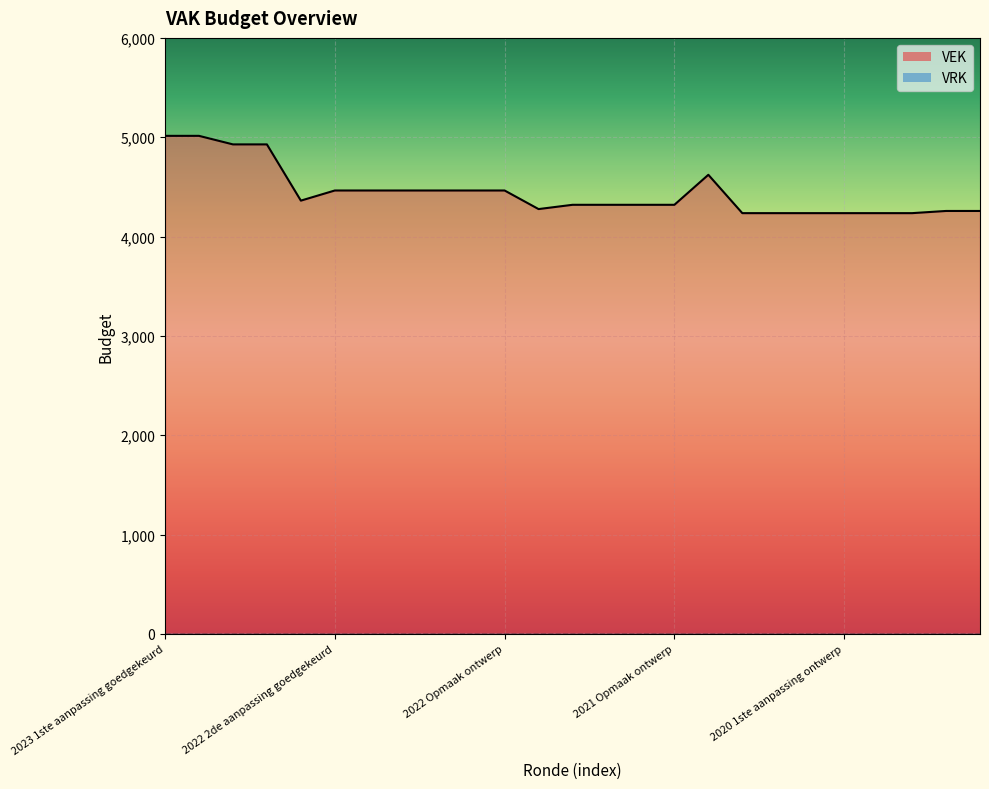

How many interior local peaks (higher than both neighbors) does the data have?

1